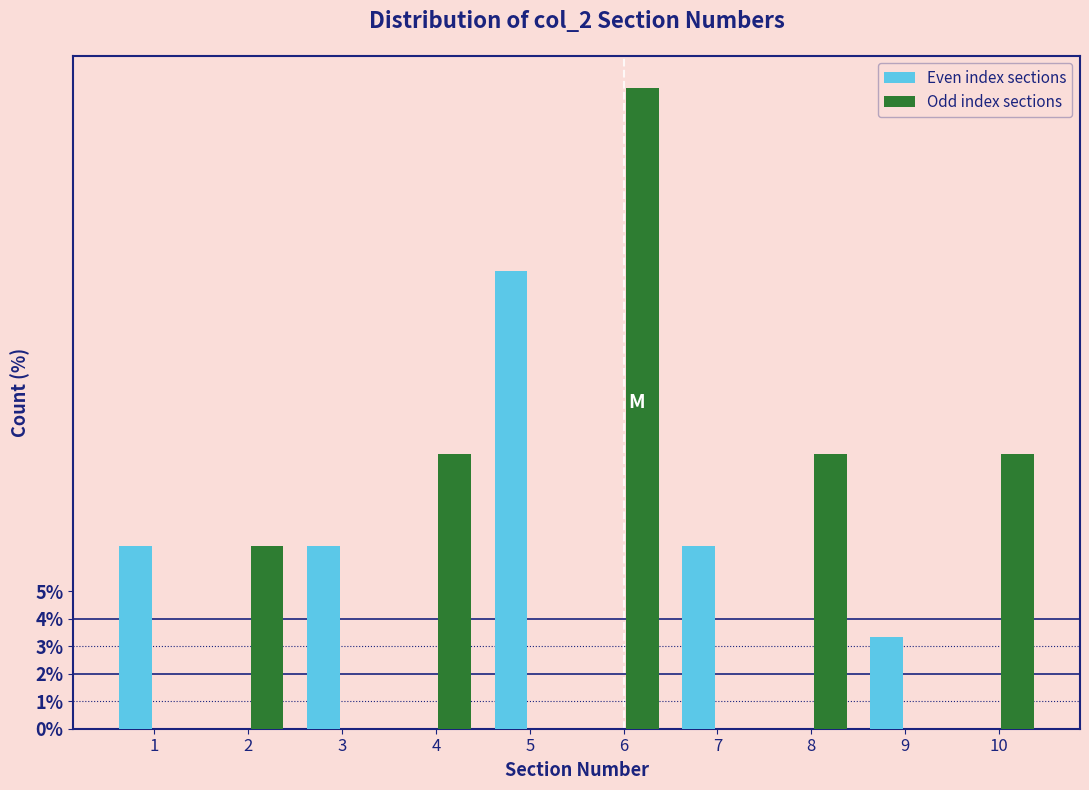

Reading left to right, extract all data points from this chart.

Even index sections: 1=6.7	2=0.0	3=6.7	4=0.0	5=16.7	6=0.0	7=6.7	8=0.0	9=3.3	10=0.0
Odd index sections: 1=0.0	2=6.7	3=0.0	4=10.0	5=0.0	6=23.3	7=0.0	8=10.0	9=0.0	10=10.0